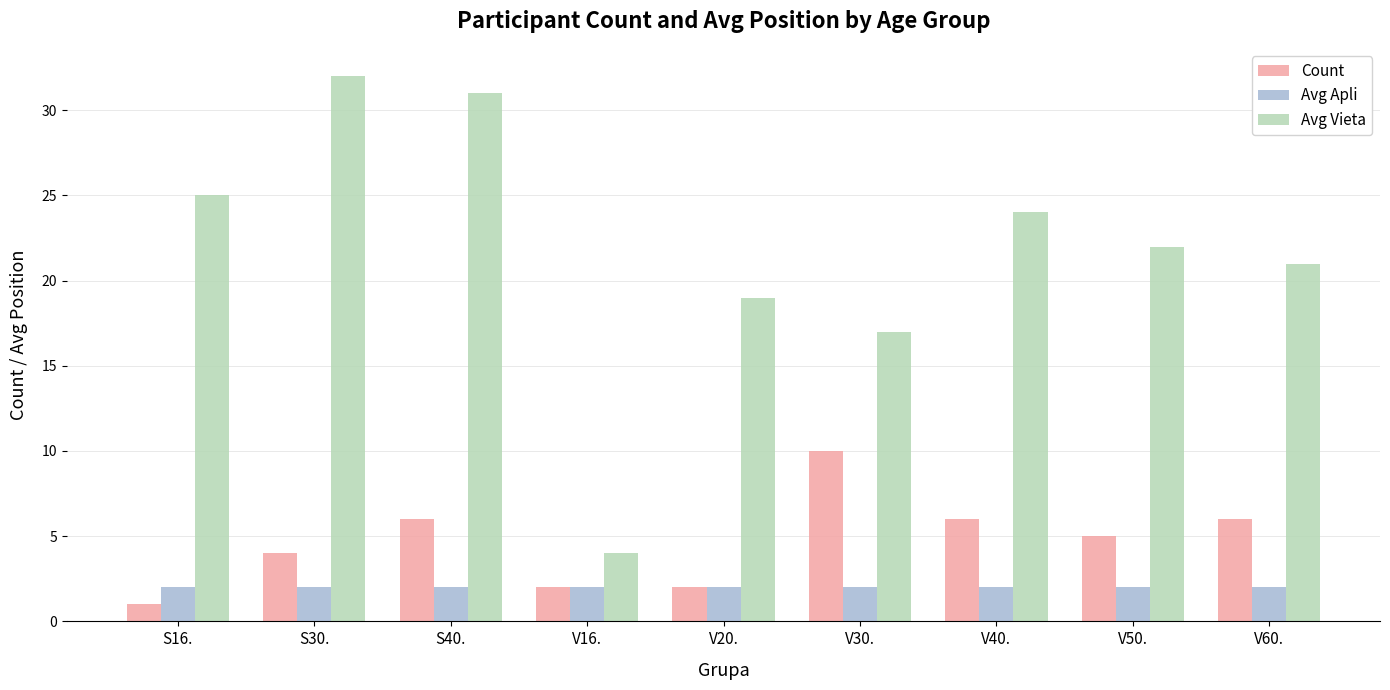

What is the average value of the Avg Apli series?

2